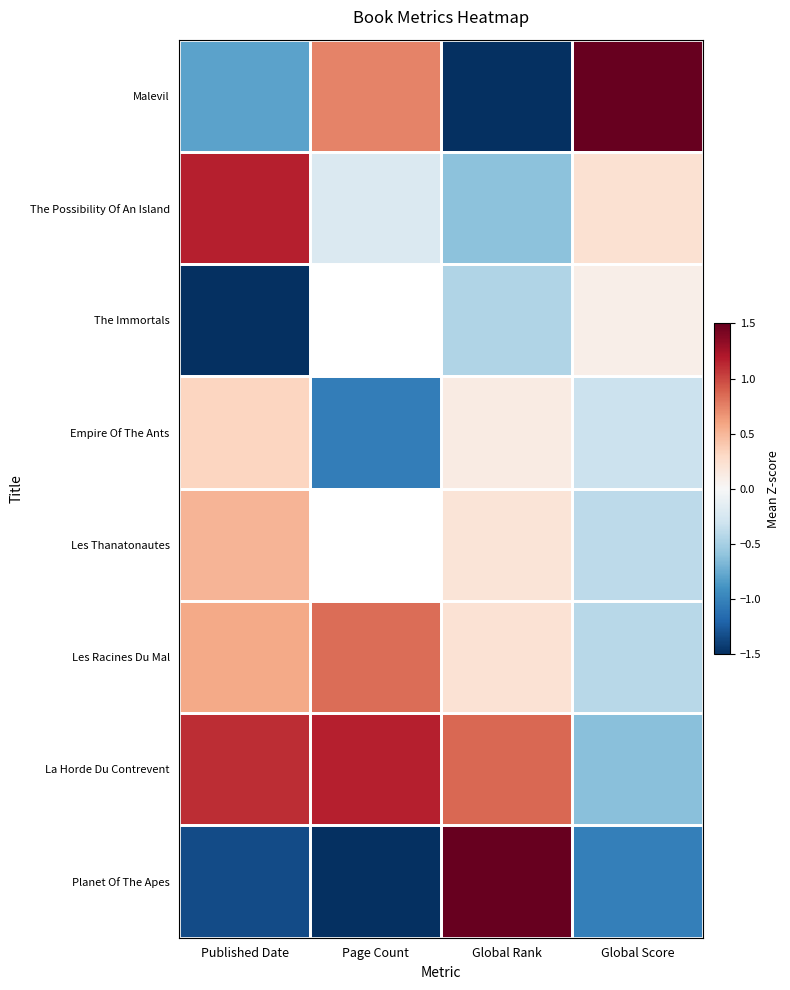

Between Global Score and Published Date, which is larger?

Global Score